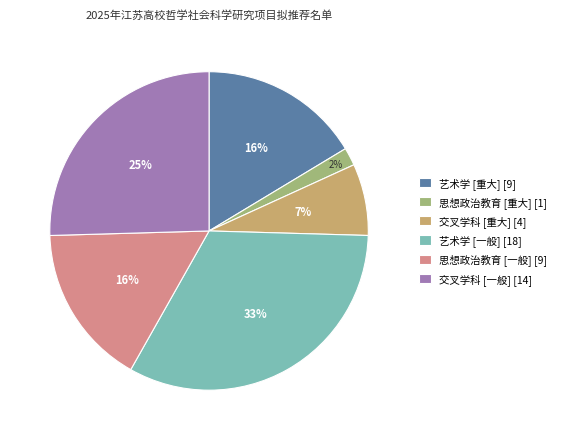

Count the number of slices in the pie.

6